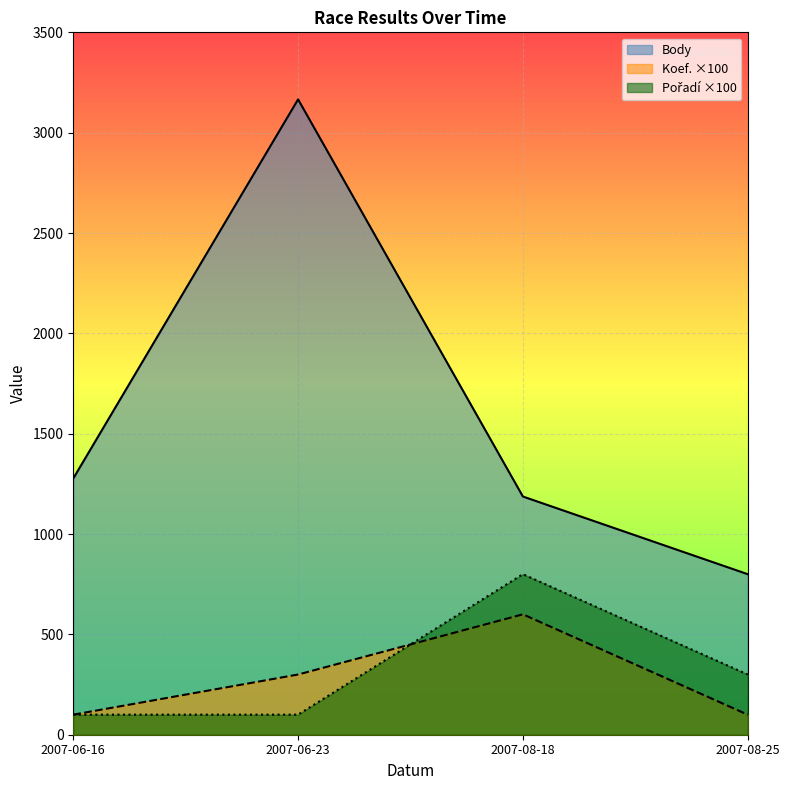

Reading left to right, extract all data points from this chart.

Body: 1277	3166	1187	800
Koef.: 100	300	600	100
Pořadí: 100	100	800	300